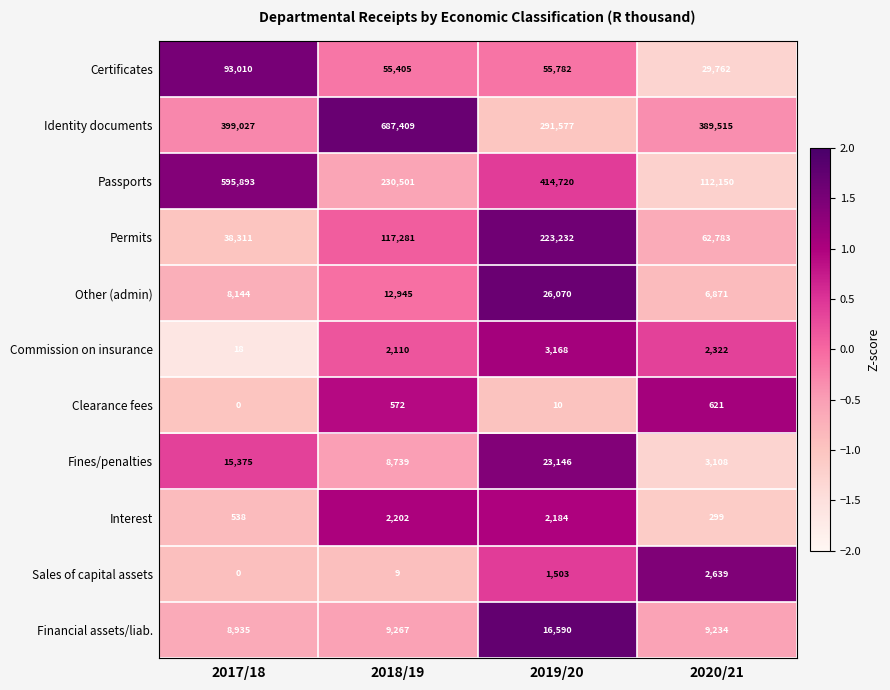

At which category is the sum across all series the highest?

2017/18